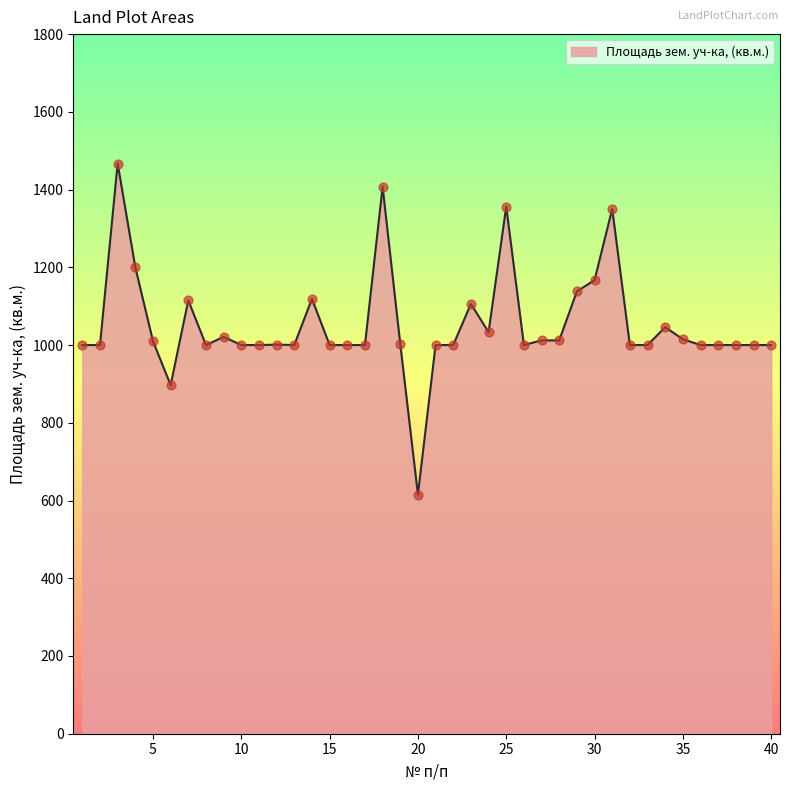

What is the minimum value shown in the chart?

615